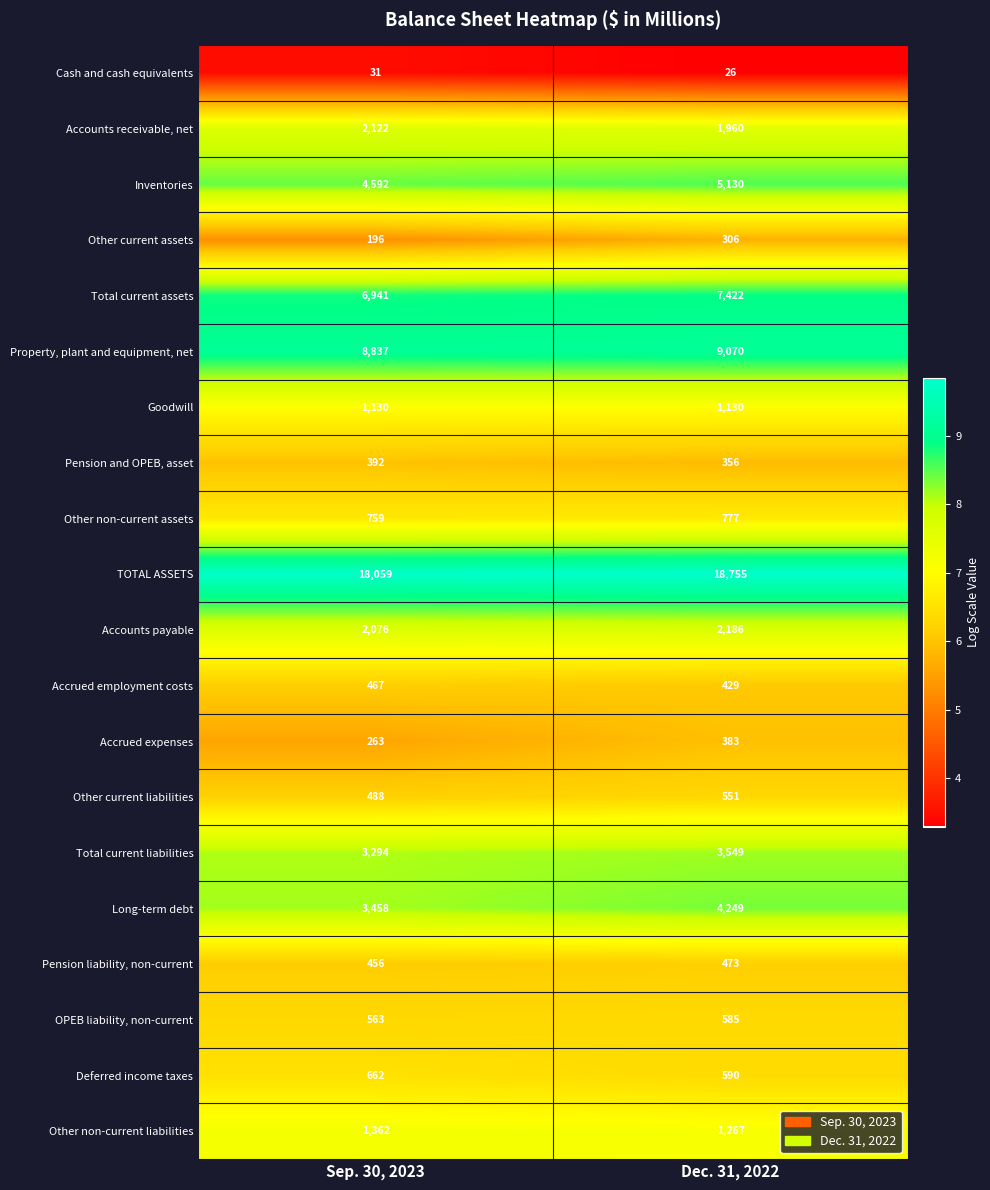

Is the value of Property, plant and equipment, net at Sep. 30, 2023 greater than the value of Long-term debt at Dec. 31, 2022?

Yes